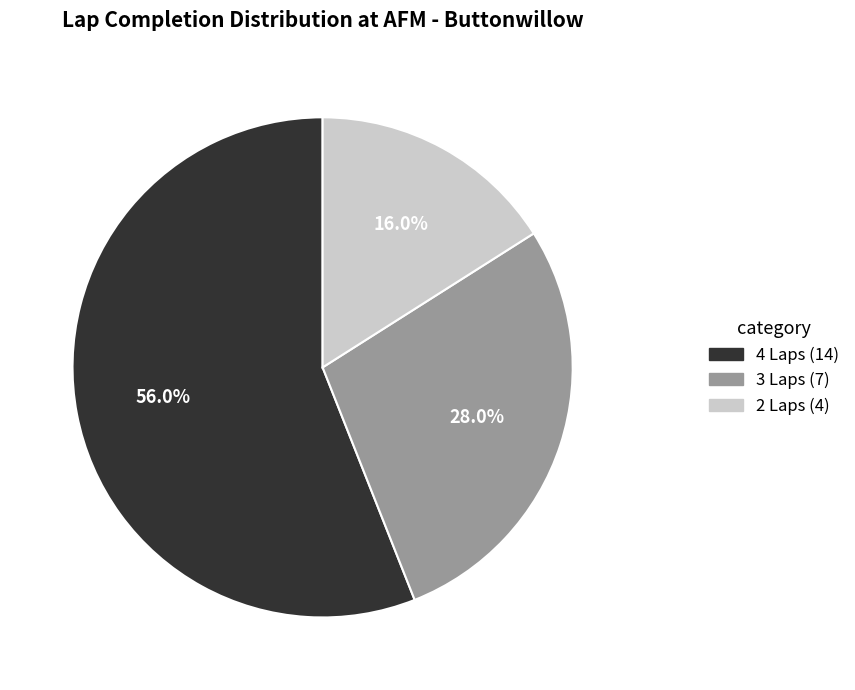

To the nearest percent, what is the combined percentage of 4 Laps and 3 Laps?

84%